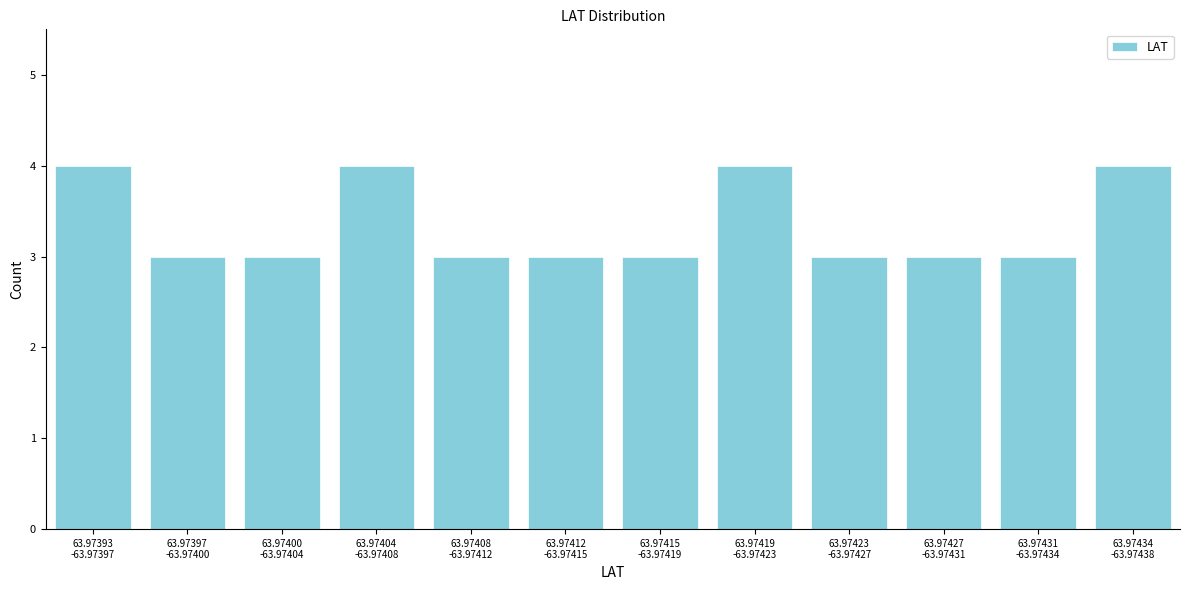

Reading left to right, what are all the values shown in this chart?

4	3	3	4	3	3	3	4	3	3	3	4